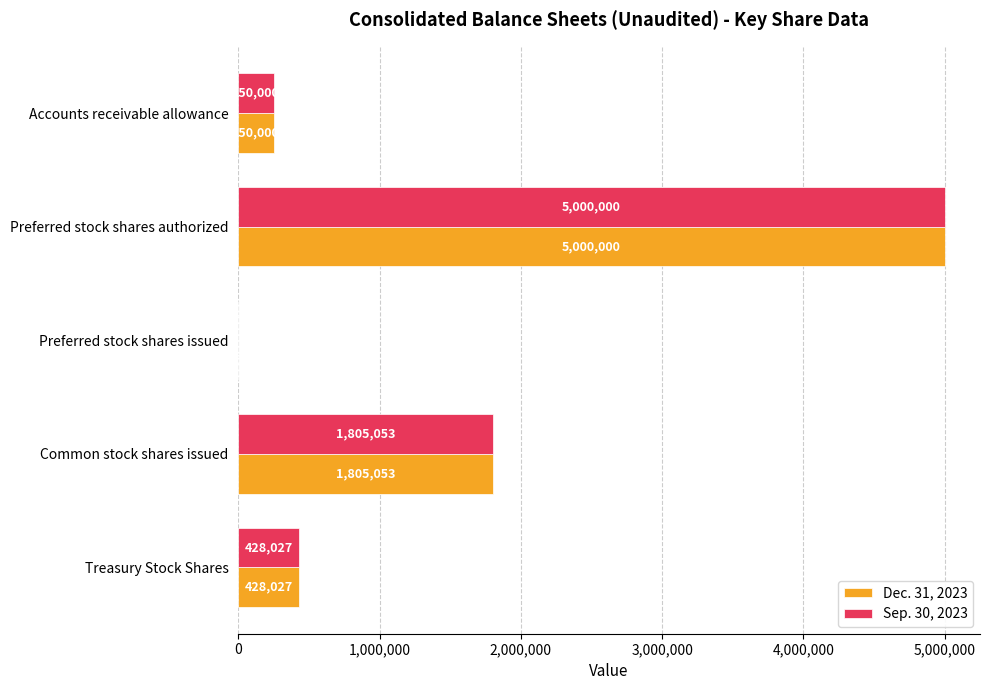

What is the total value across all series at Accounts receivable allowance?

500000